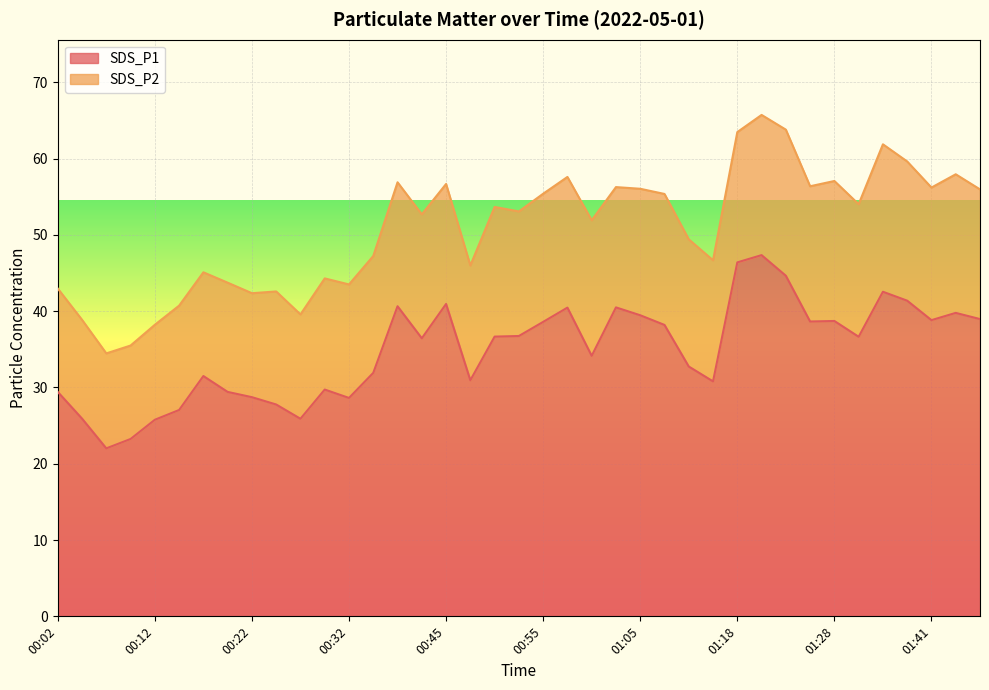

True or false: the data shows 18.0 at 01:28.

False